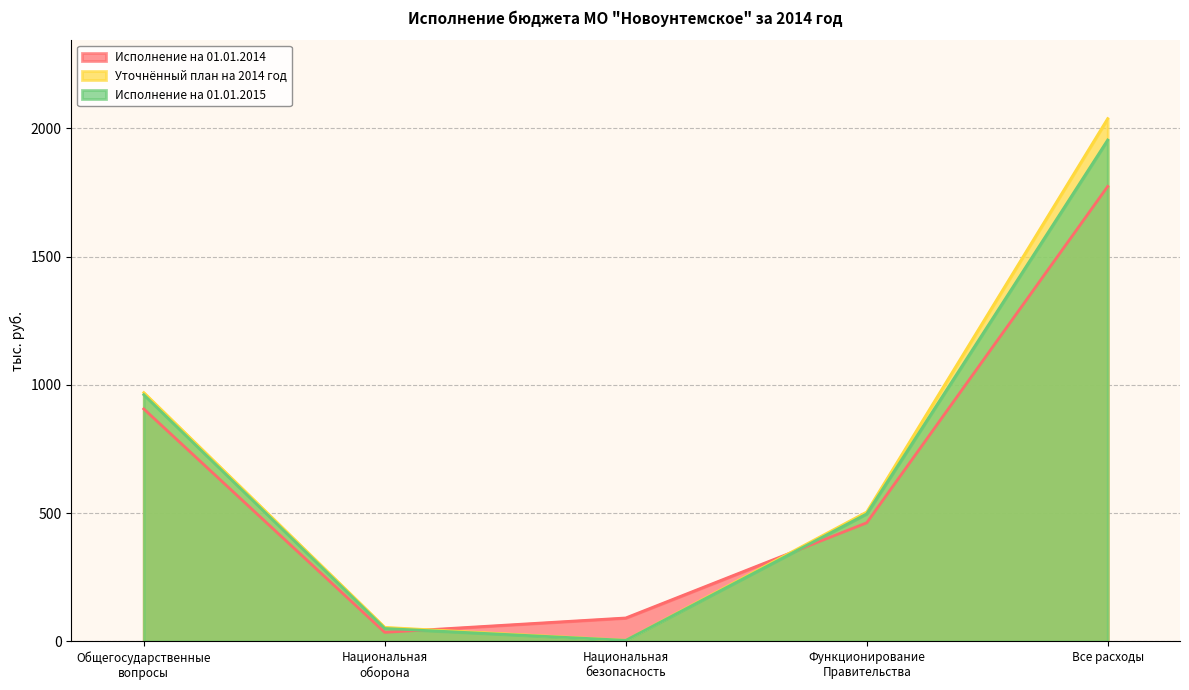

Rank the series by their average value, from lowest to highest.

Исполнение на 01.01.2014, Исполнение на 01.01.2015, Уточнённый план на 2014 год